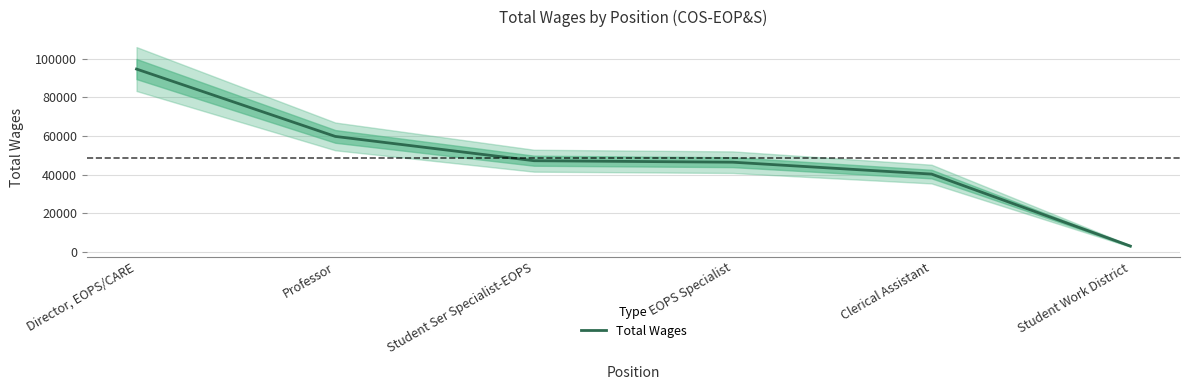

What is the ratio of the value at Clerical Assistant to the value at EOPS Specialist?

0.9